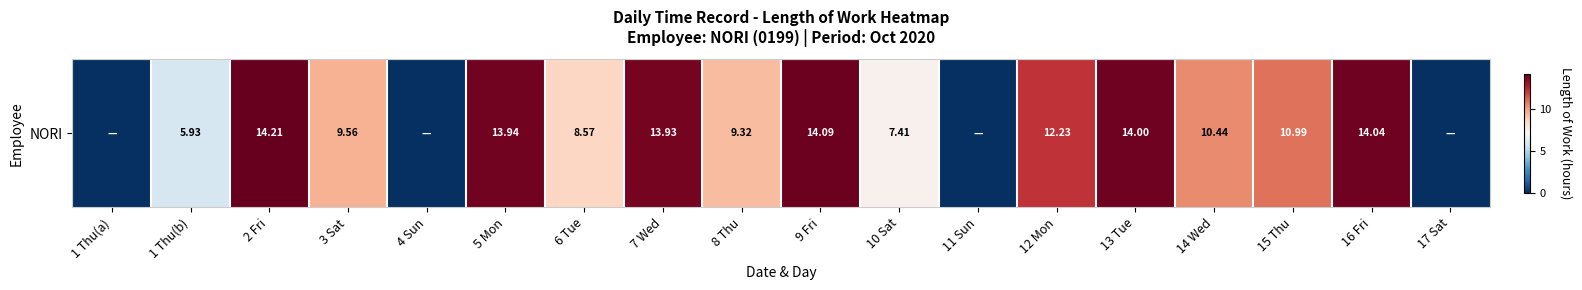

Reading left to right, extract all data points from this chart.

1 Thu(a)=0.0	1 Thu(b)=5.9	2 Fri=14.2	3 Sat=9.6	4 Sun=0.0	5 Mon=13.9	6 Tue=8.6	7 Wed=13.9	8 Thu=9.3	9 Fri=14.1	10 Sat=7.4	11 Sun=0.0	12 Mon=12.2	13 Tue=14.0	14 Wed=10.4	15 Thu=11.0	16 Fri=14.0	17 Sat=0.0